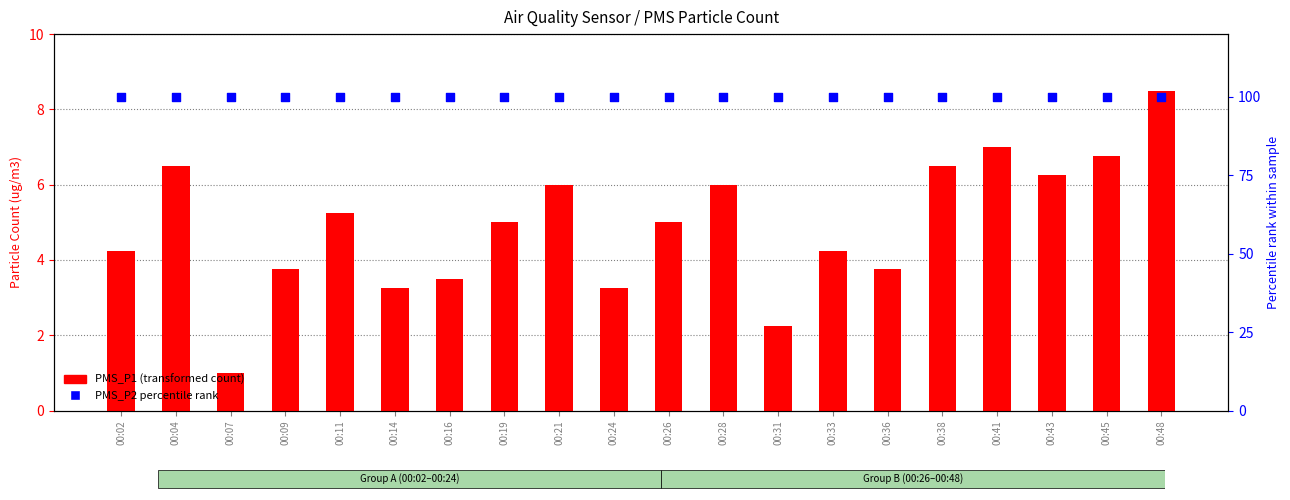

At which category is the sum across all series the highest?

00:48